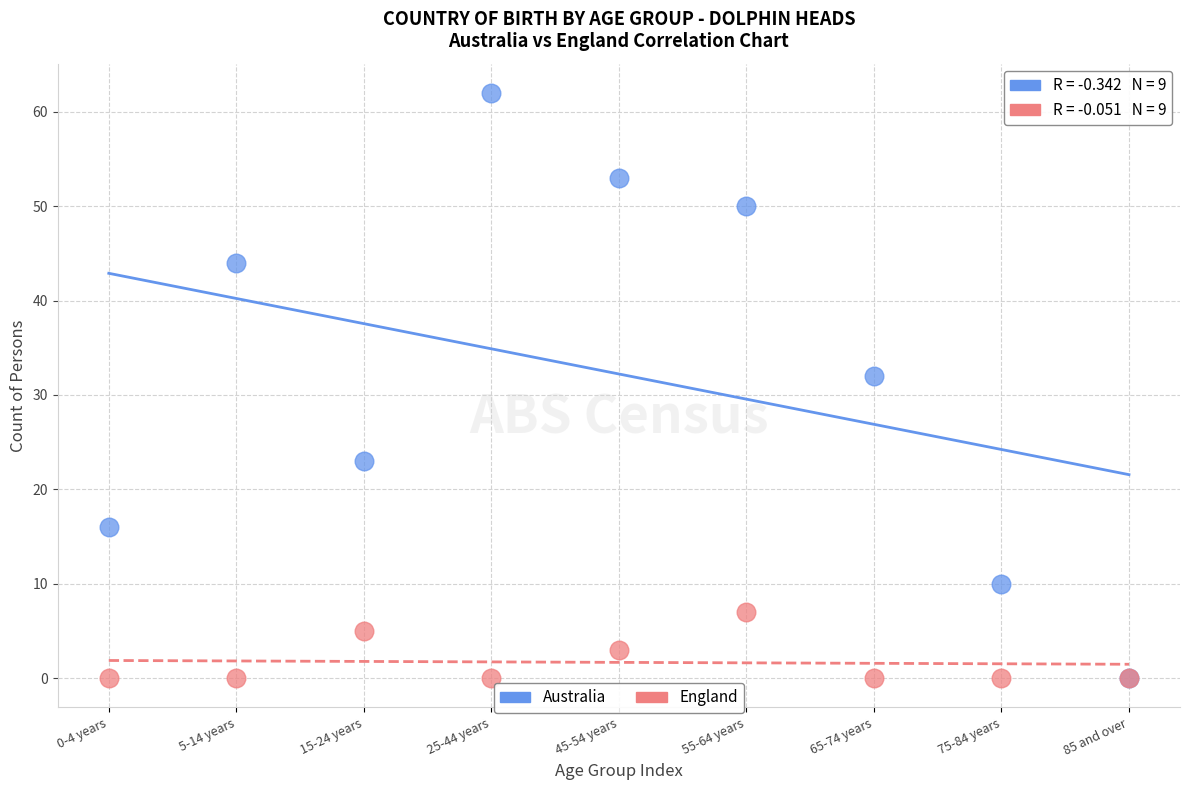

In the Australia series, what Y value is closest to 31?

32